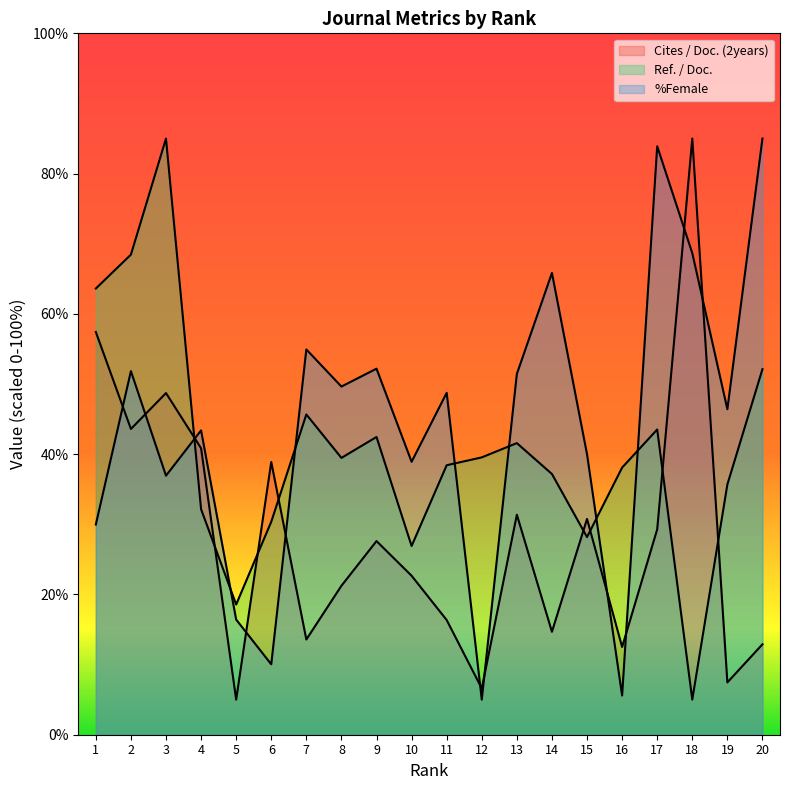

How many times do %Female and Cites / Doc. (2years) cross each other?

11